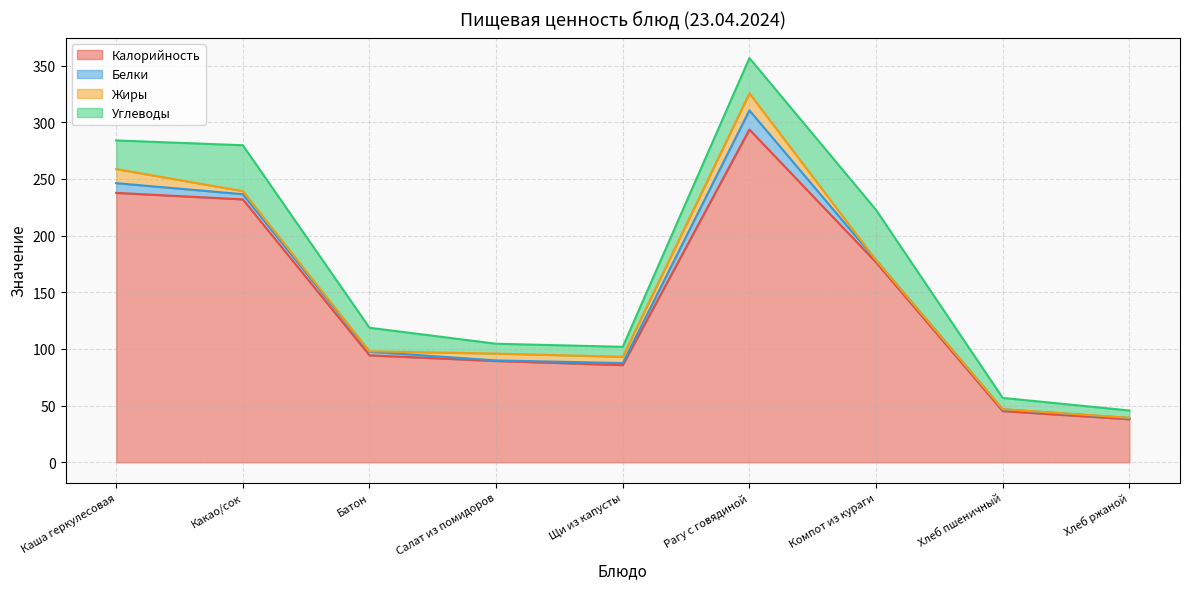

What is the value of the Углеводы point at the 1st from the left?

25.3